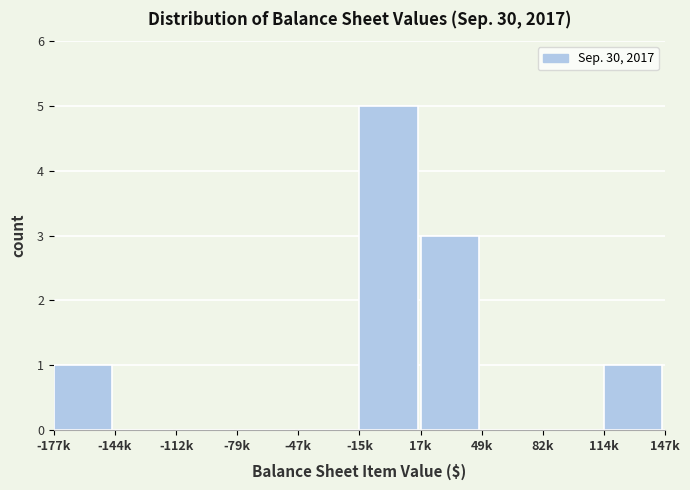

Reading left to right, list all the values displayed in this chart.

-177k=1	-144k=0	-112k=0	-79k=0	-47k=0	-15k=5	17k=3	49k=0	82k=0	114k=1